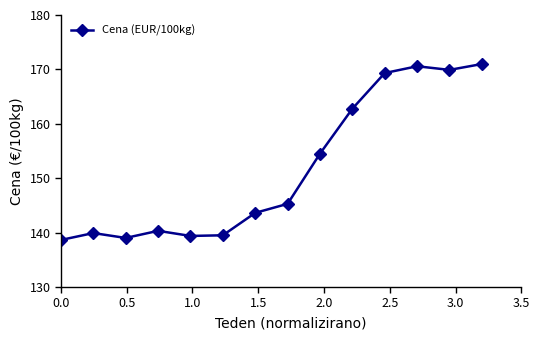

Is this an area chart (filled region under the line)?

No